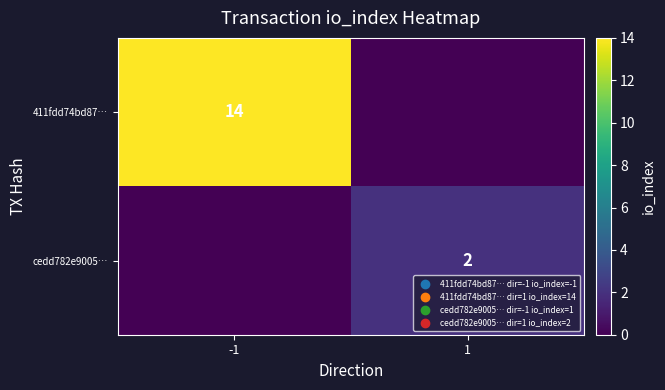

What is the total value across all series at -1?

14